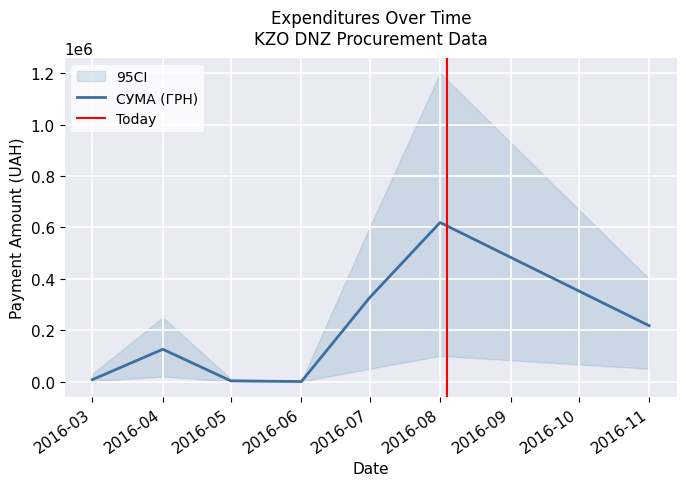

At which label is СУМА (ГРН) closest to 309567?

2016-07